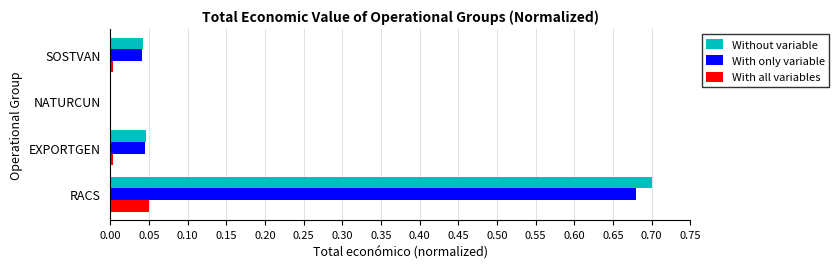

Is it true that Without variable equals 0.0 at SOSTVAN?

True